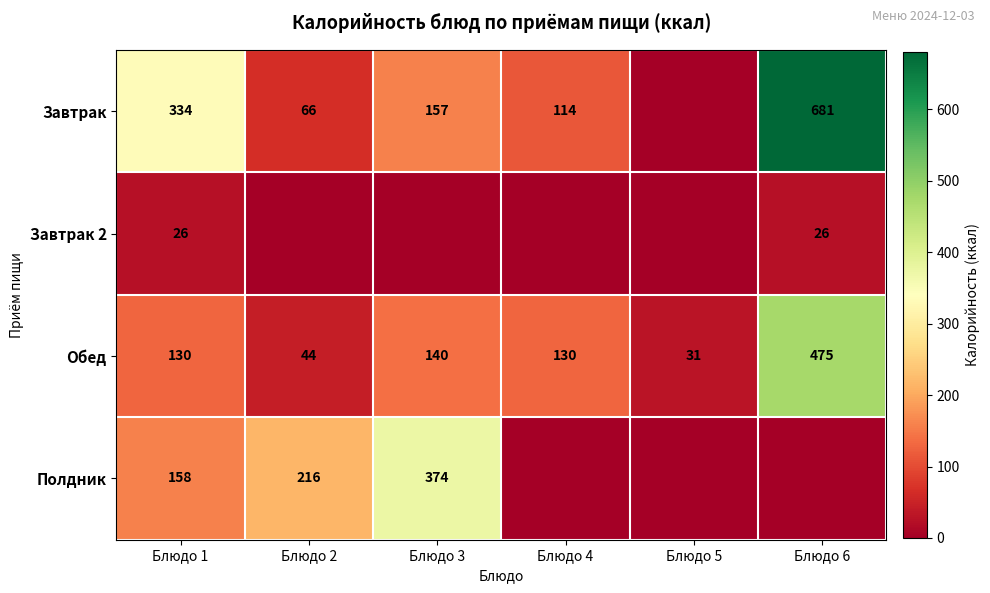

How many series are shown in this chart?

4